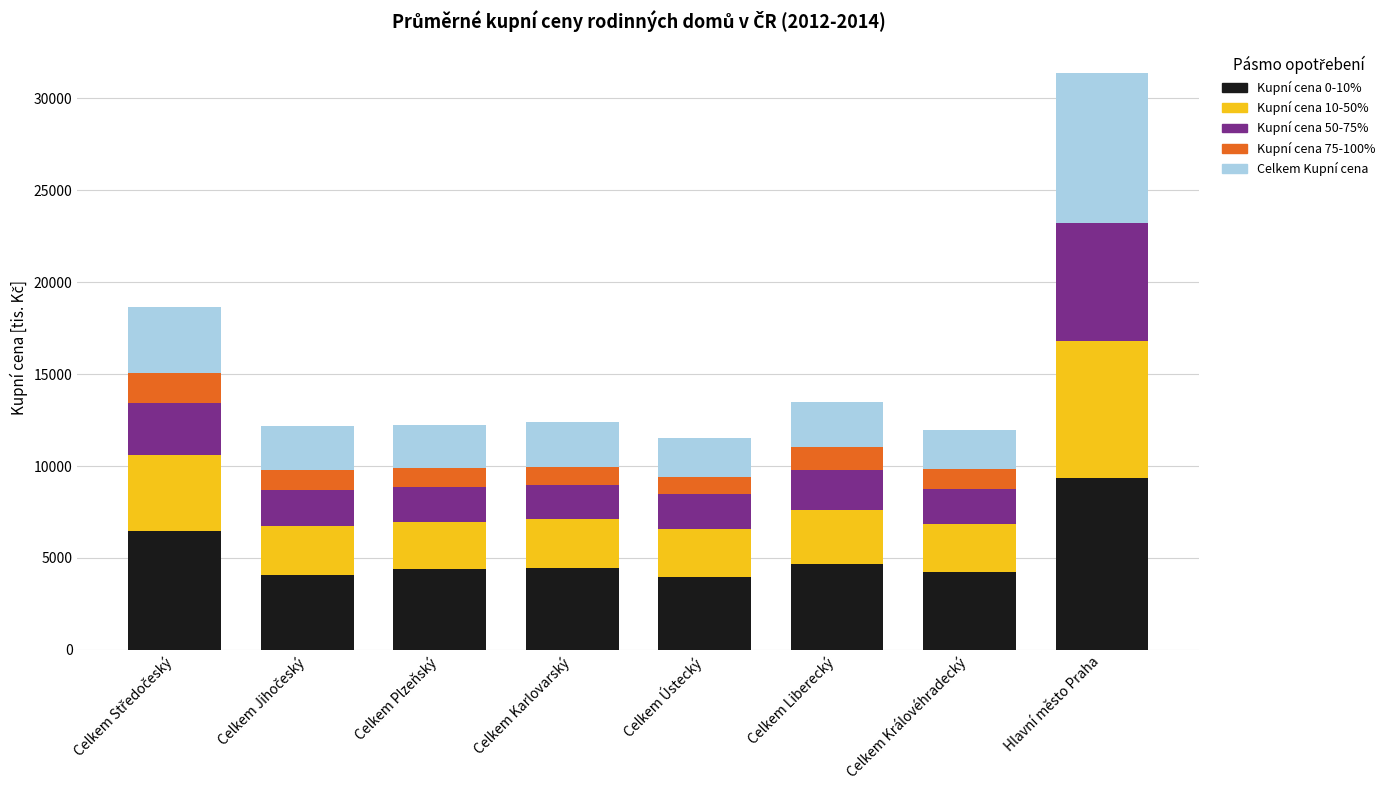

What is the total value across all series at Celkem Královéhradecký?

11971